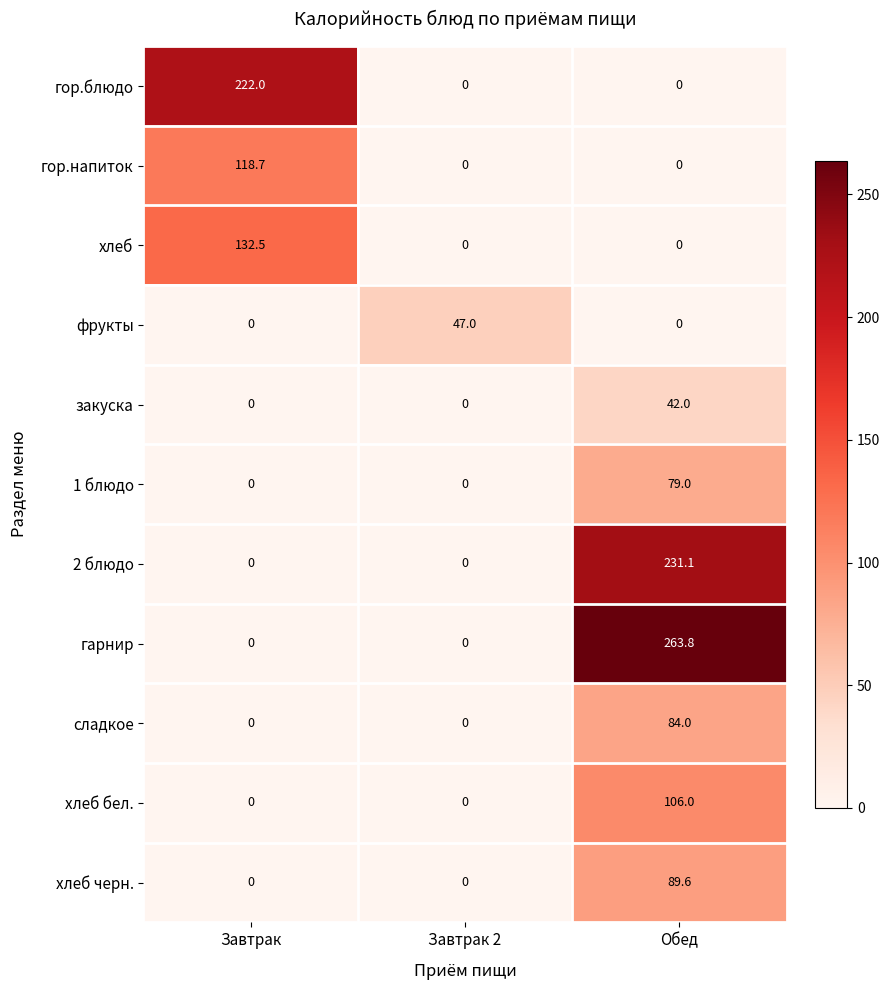

Count the number of categories in the chart.

3